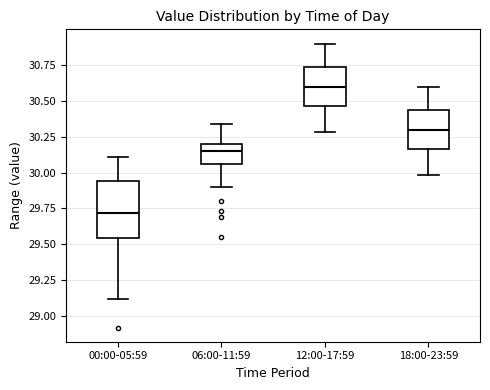

Which box has the highest median line?

12:00-17:59